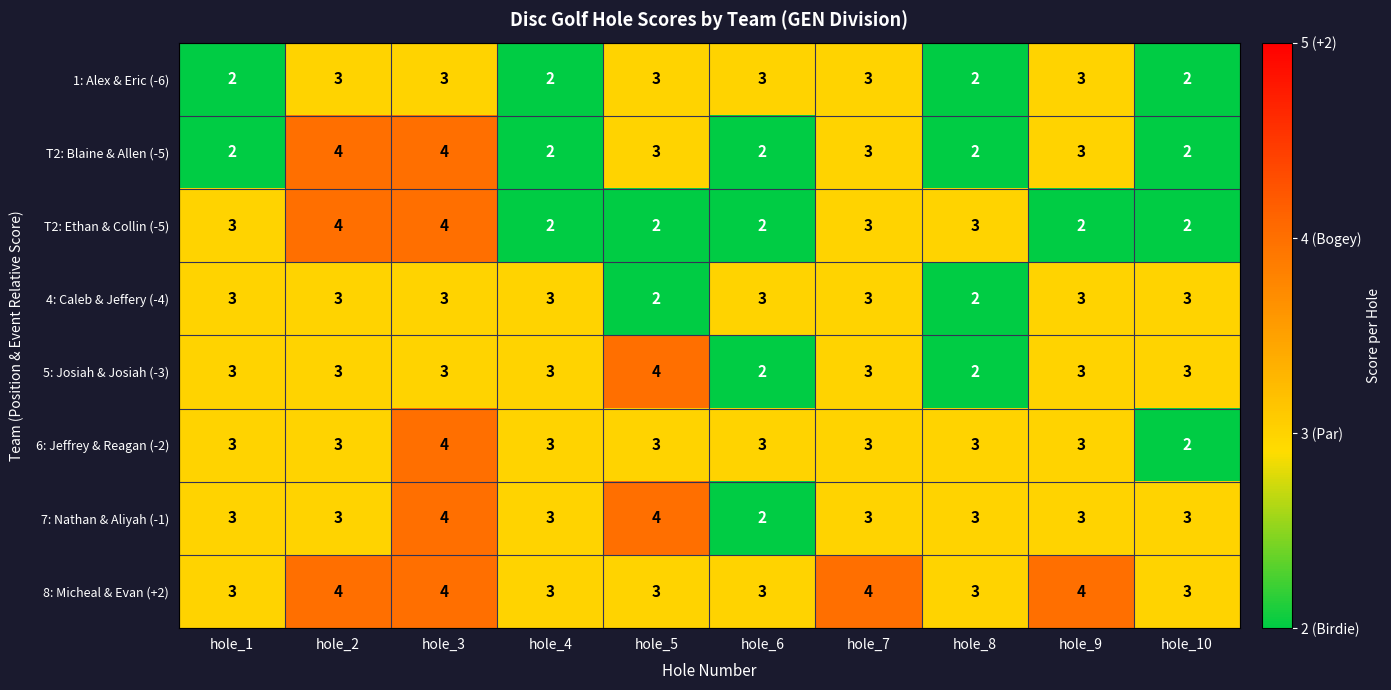

What is the maximum value for 4: Caleb & Jeffery (-4)?

3